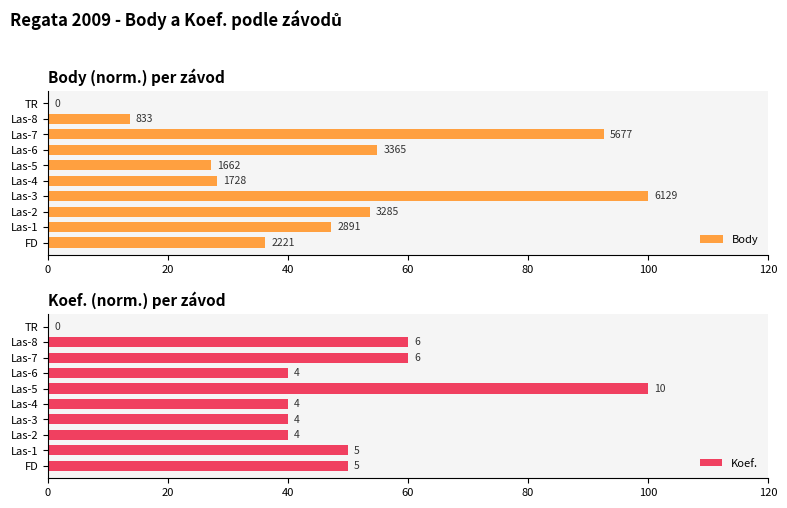

What is the difference between the highest and lowest values at Las-1?

2.8